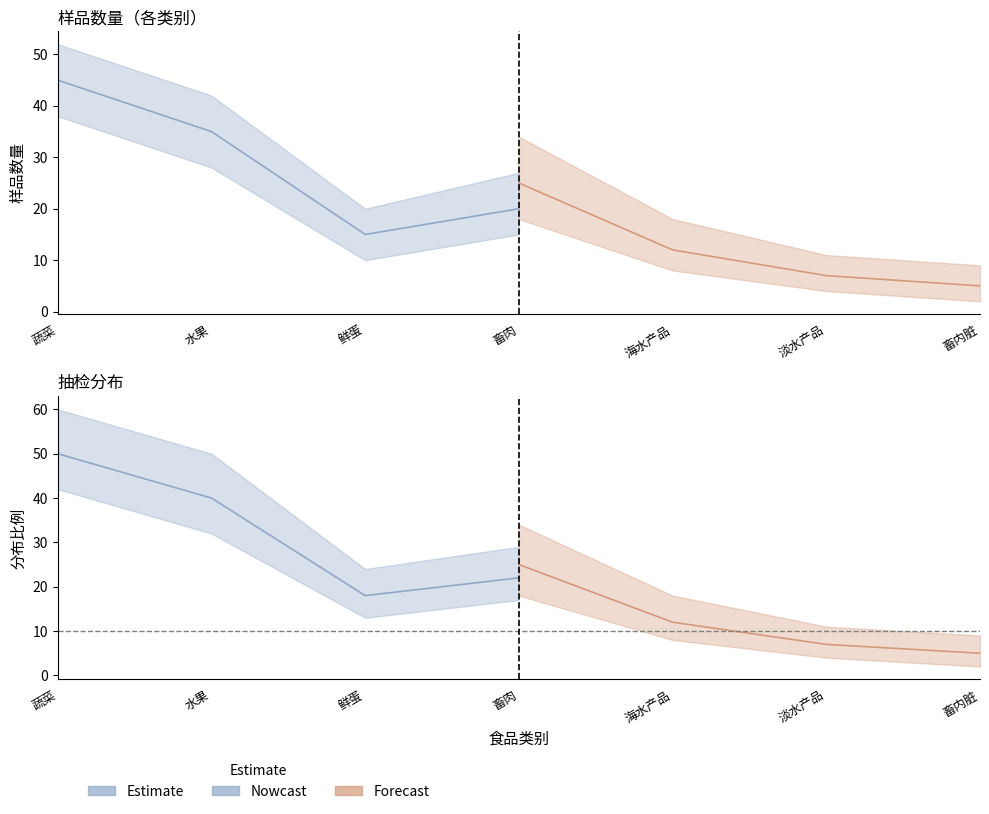

Count the number of data series in this chart.

3